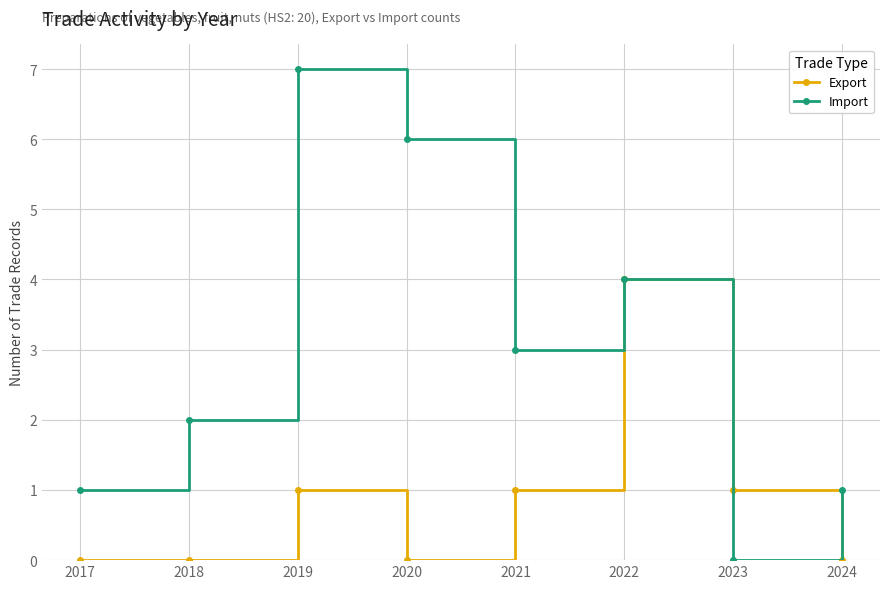

How many categories are shown in the chart?

8